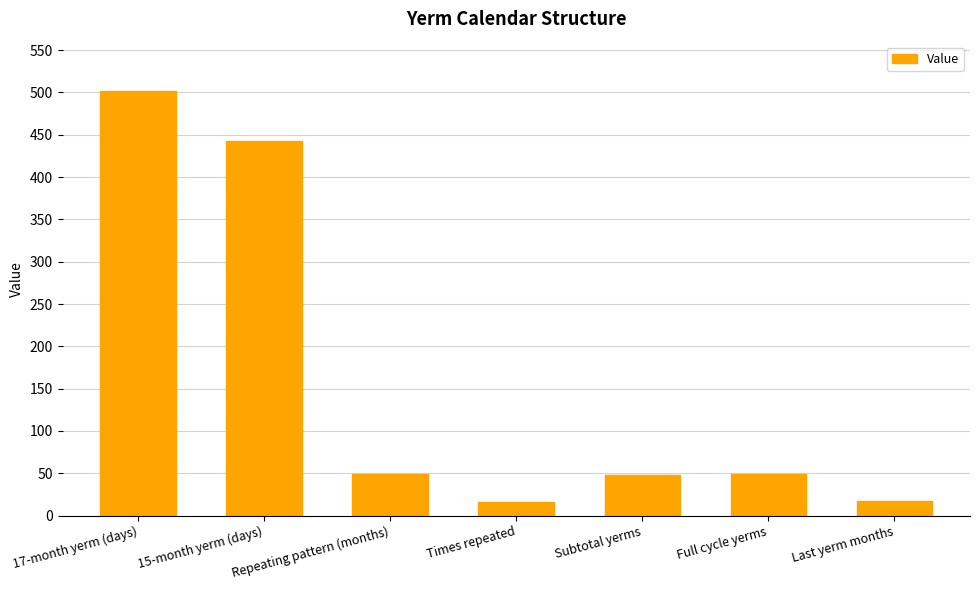

Is it true that the value at Subtotal yerms is 80?

False